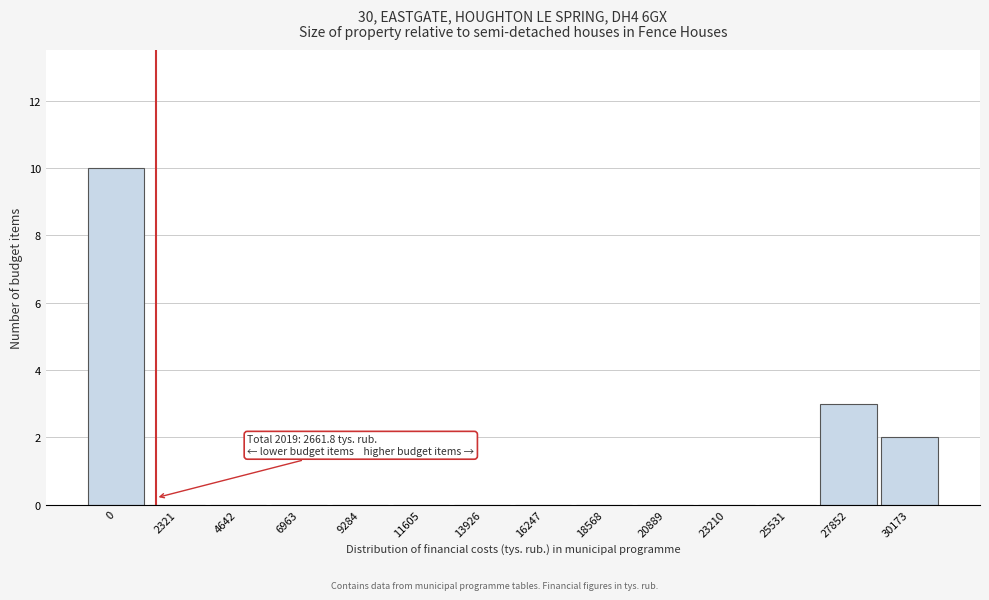

Reading left to right, what are all the values shown in this chart?

0=10	2321=0	4642=0	6963=0	9284=0	11605=0	13926=0	16247=0	18568=0	20889=0	23210=0	25531=0	27852=3	30173=2